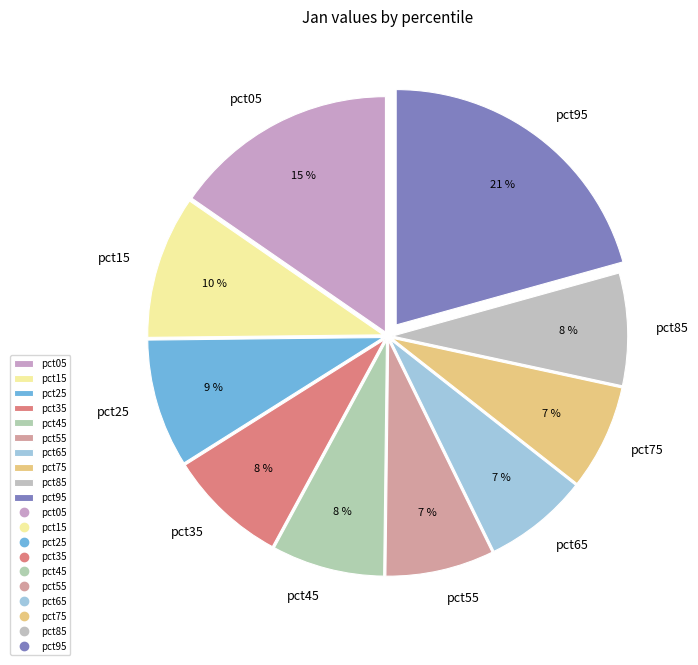

To the nearest percent, what percentage of the pie is pct45?

8%